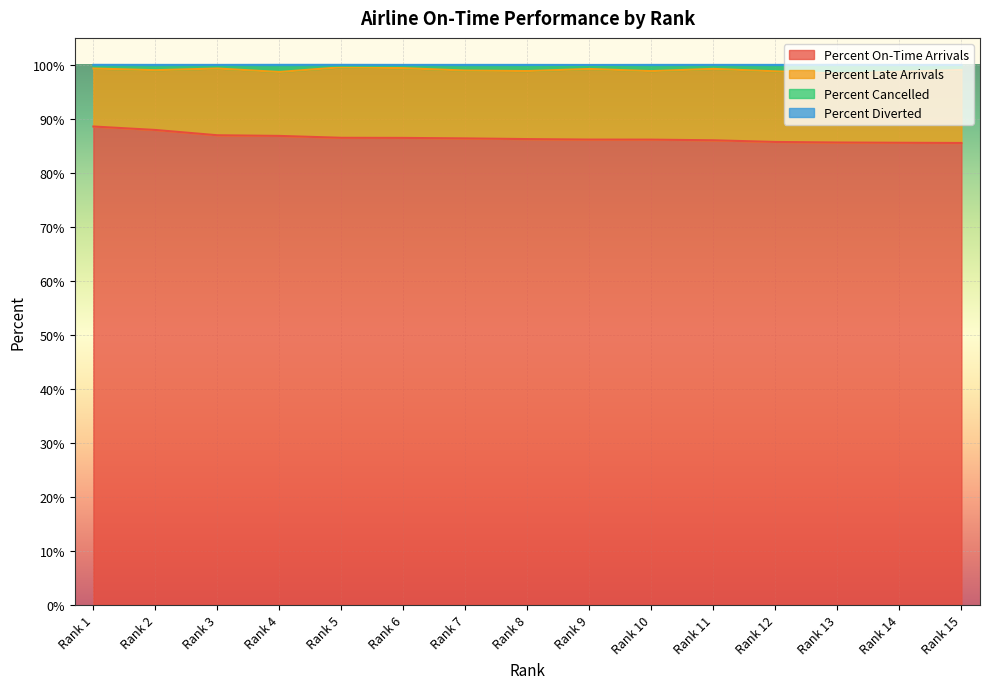

At how many categories does at least one series exceed 91?

15